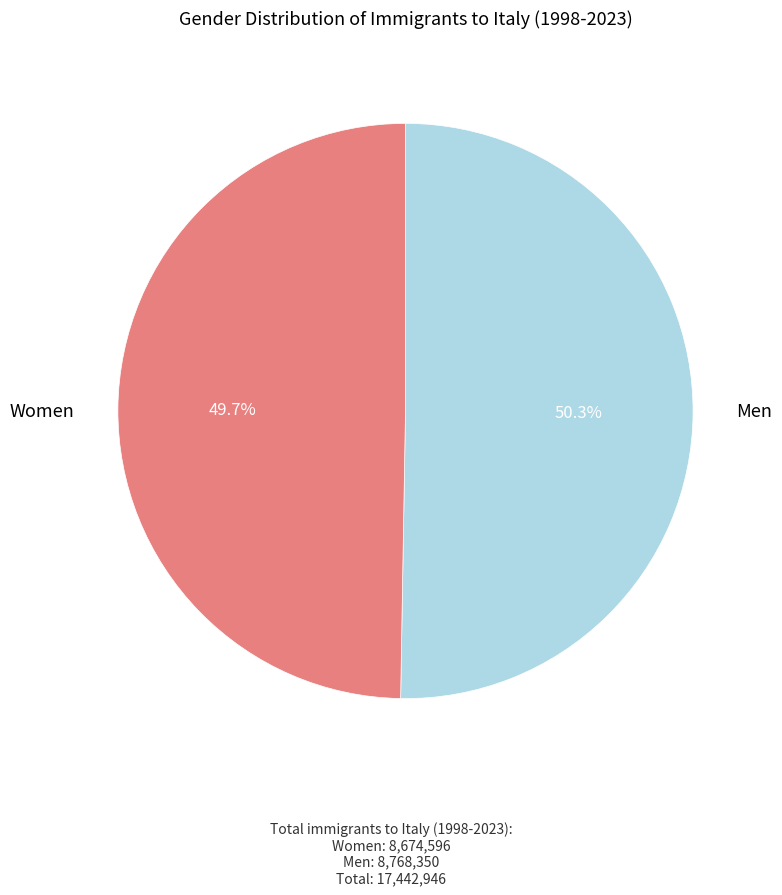

Which has a higher value, Men or Women?

Men